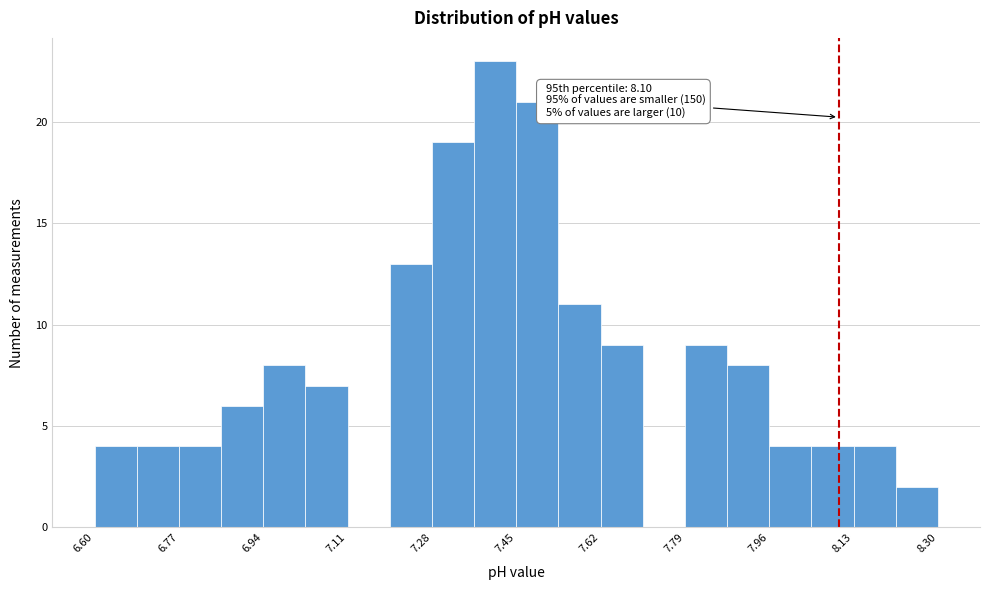

Over which range of the x-axis is the bar tallest?

7.365 to 7.450